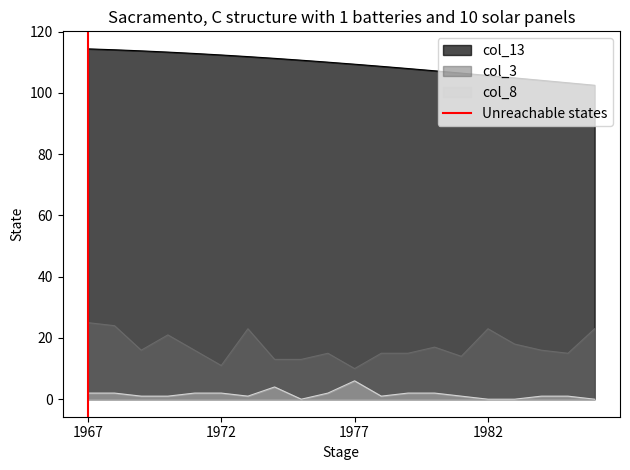

True or false: col_13 and col_8 cross at least once.

False